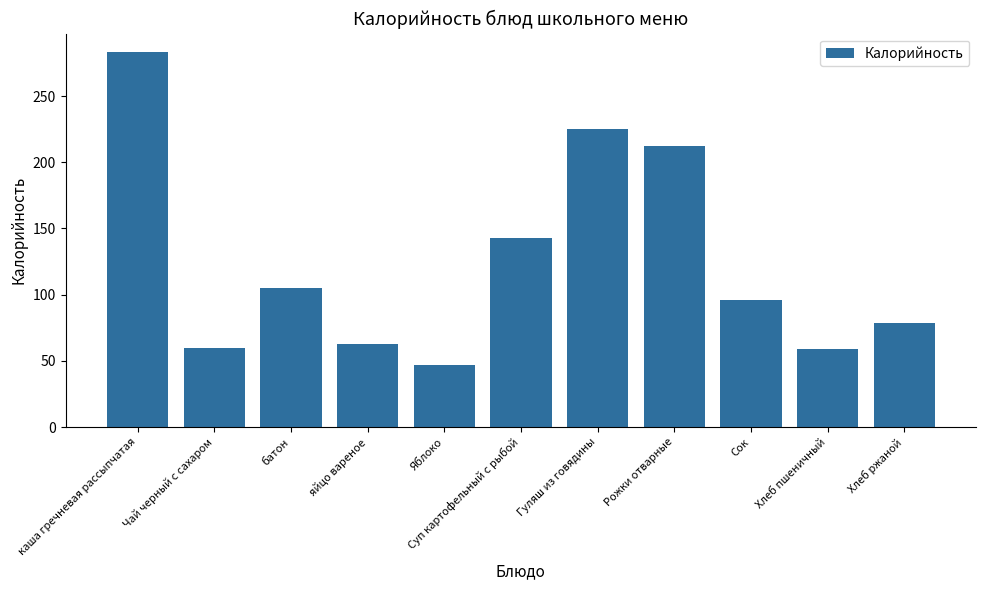

What is the greatest value displayed?

283.0